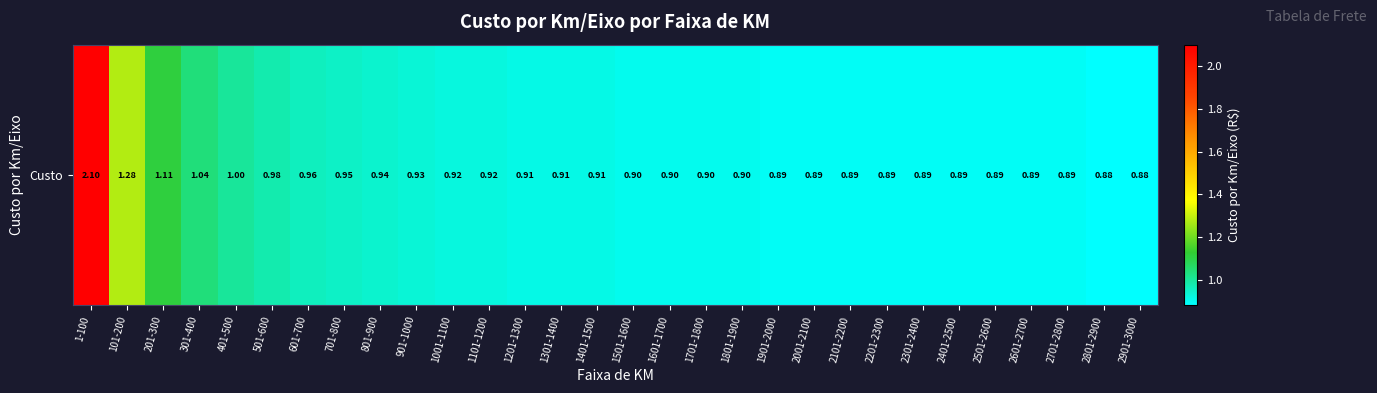

What is the sum of all values?

29.2